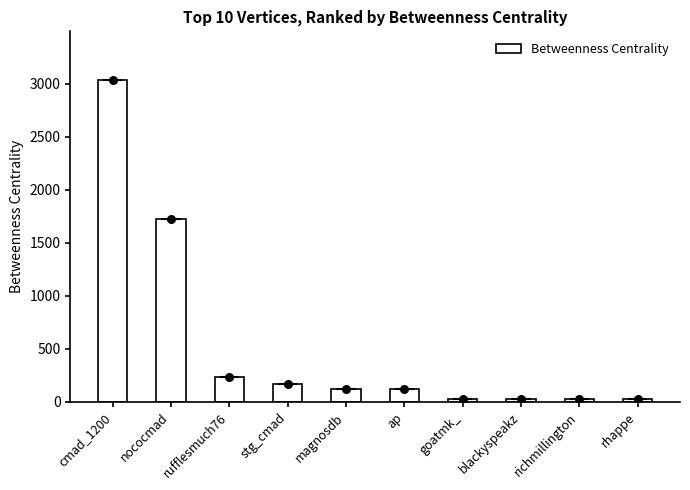

Which has a higher value, rufflesmuch76 or nococmad?

nococmad